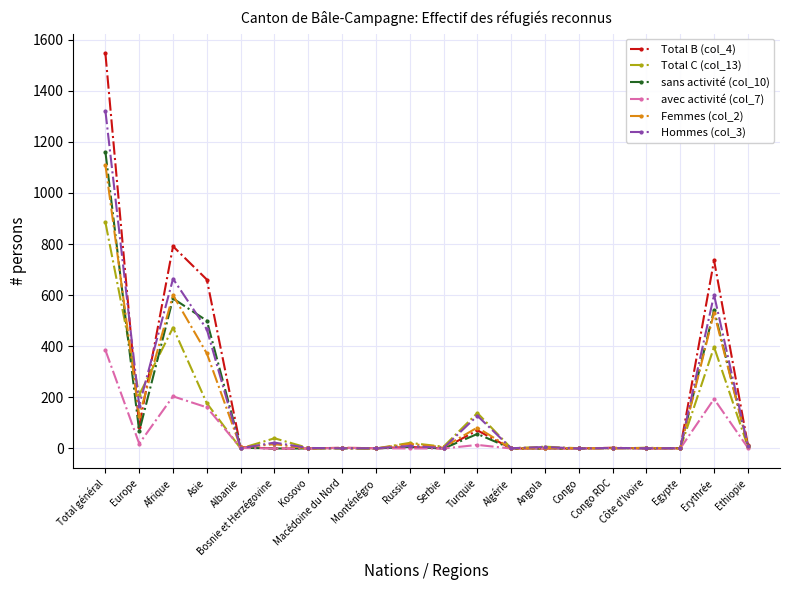

Is this an area chart (filled region under the line)?

No